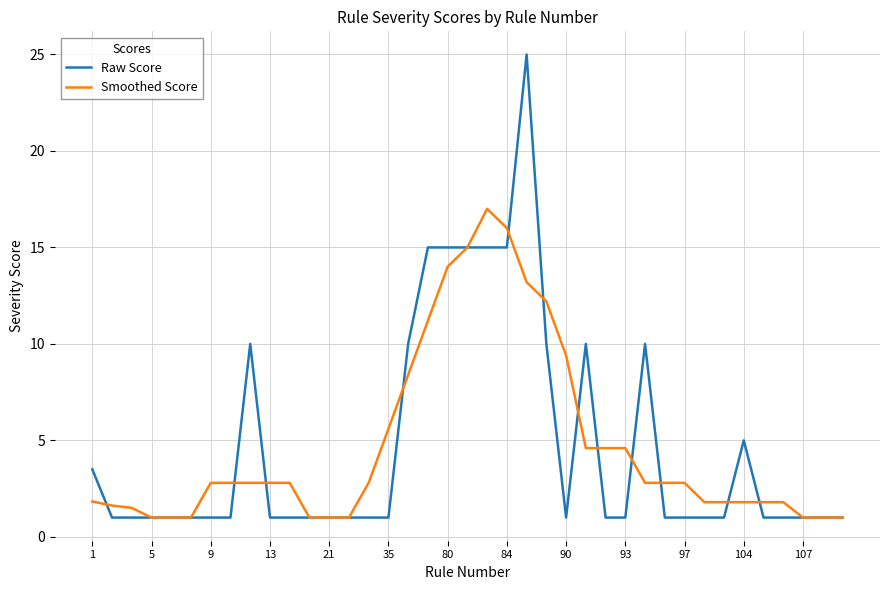

Rank the series by their maximum value, from lowest to highest.

Smoothed Score, Raw Score